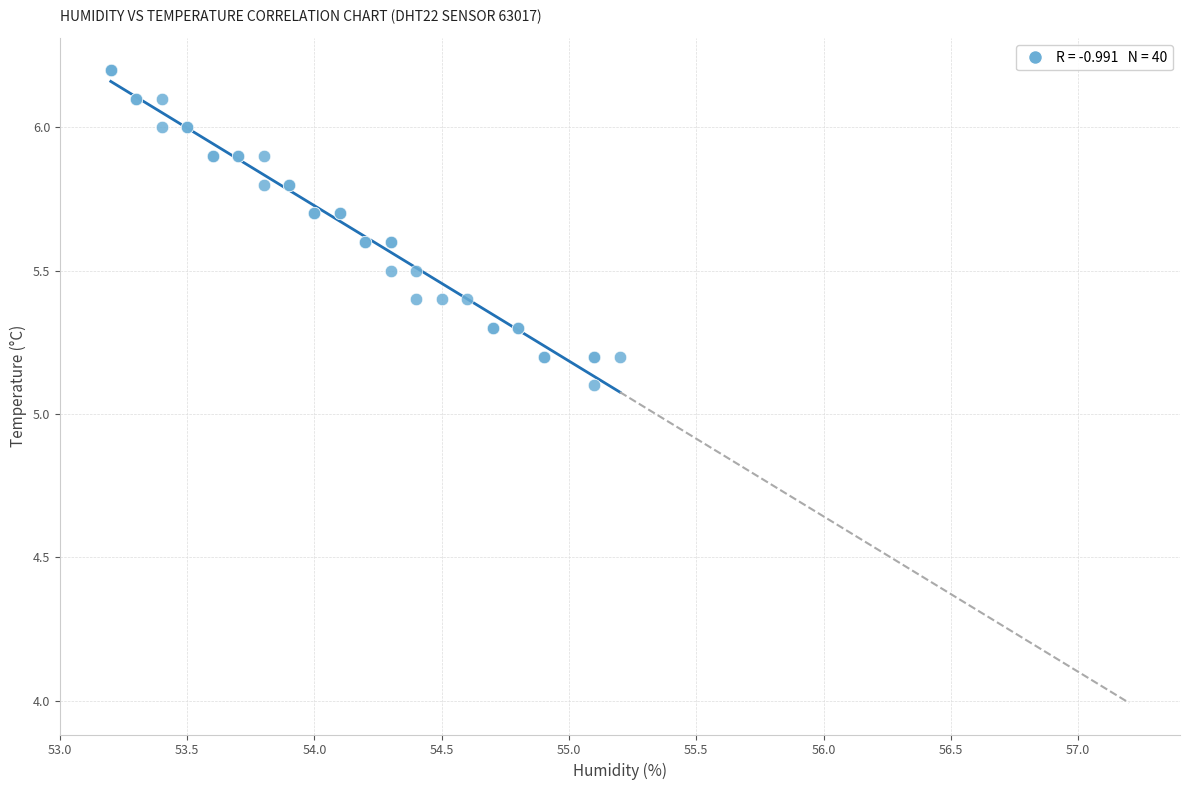

What Y value in the scatter plot is closest to 5?

5.1